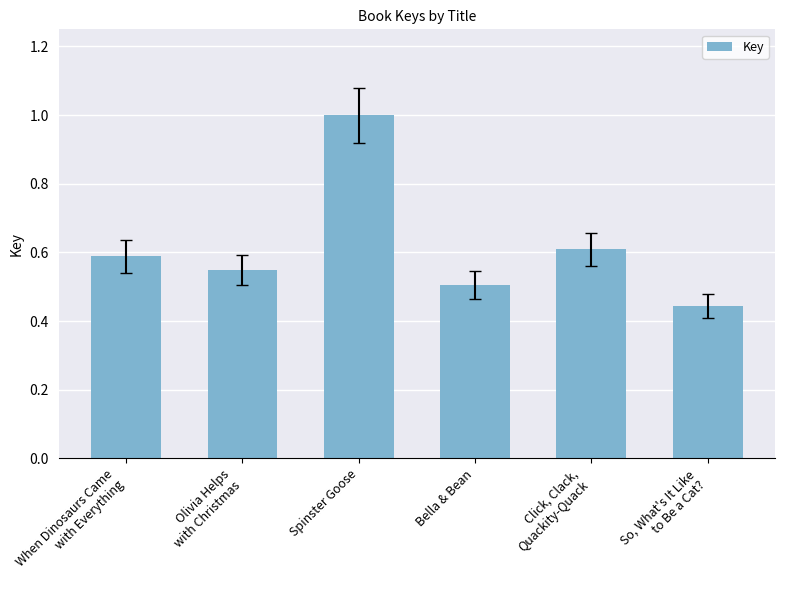

What is the maximum value shown in the chart?

1.0